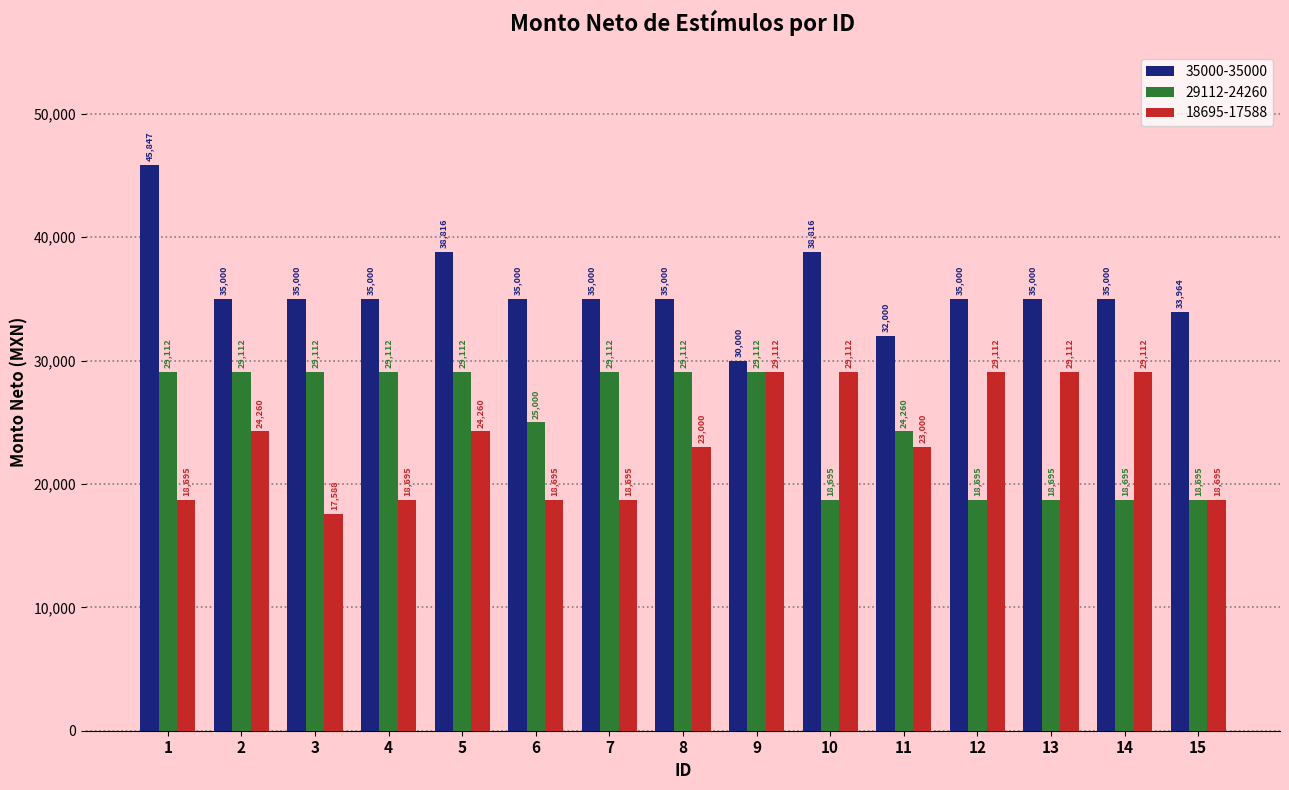

What is the total value across all series at 8?

87112.0